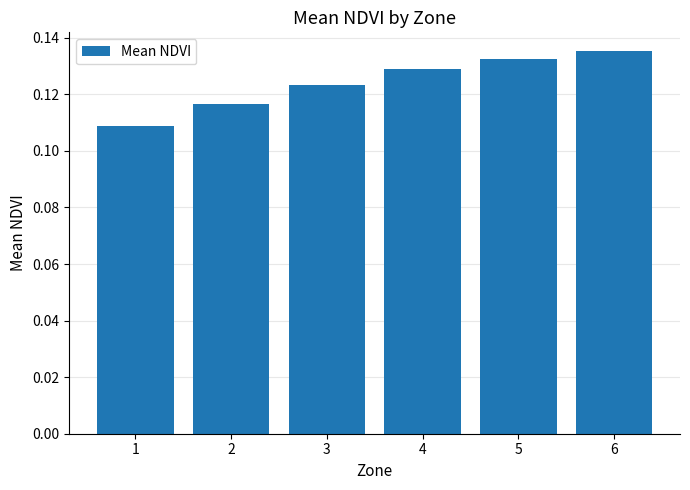

What is the sum of the values at 6 and 3?

0.3